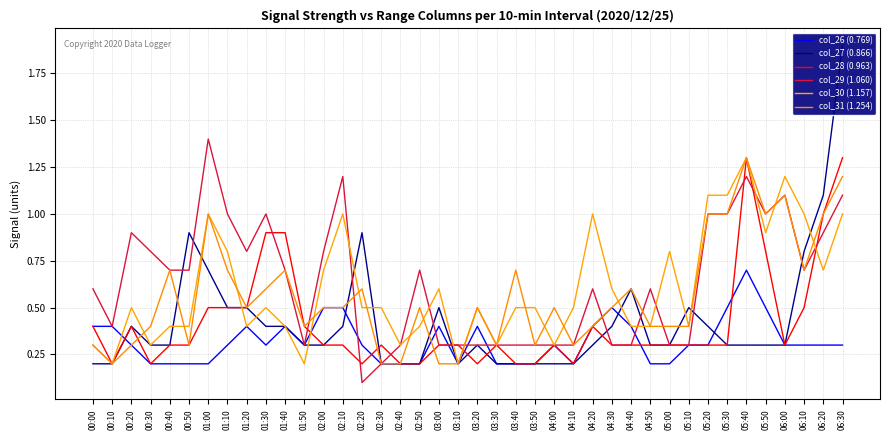

What is the sum of all col_26 (0.769) values?

12.8